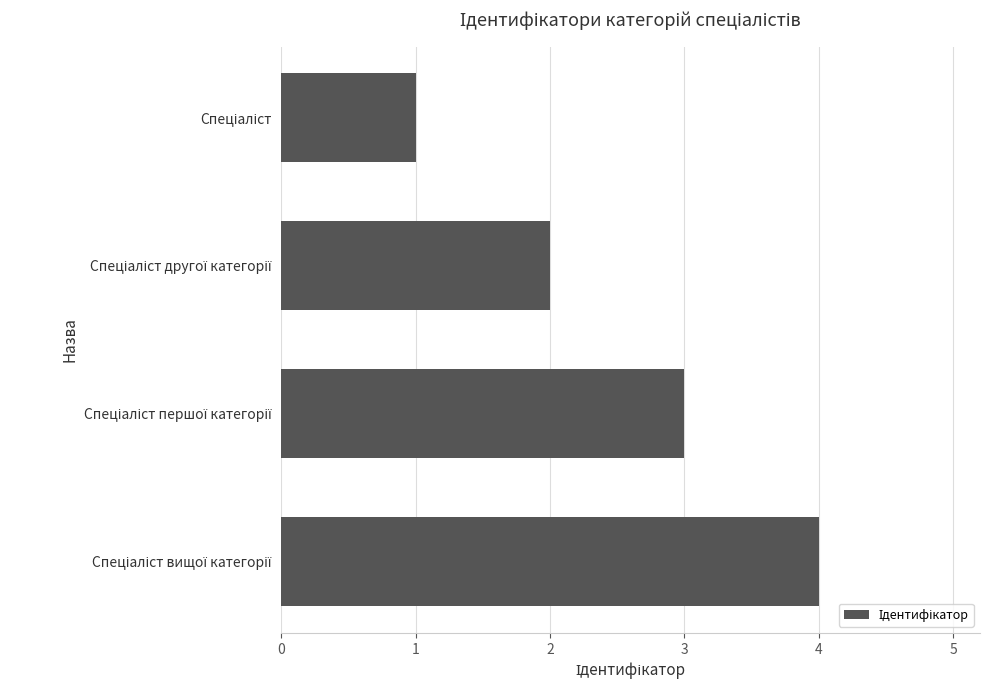

What is the difference between the maximum and minimum values?

3